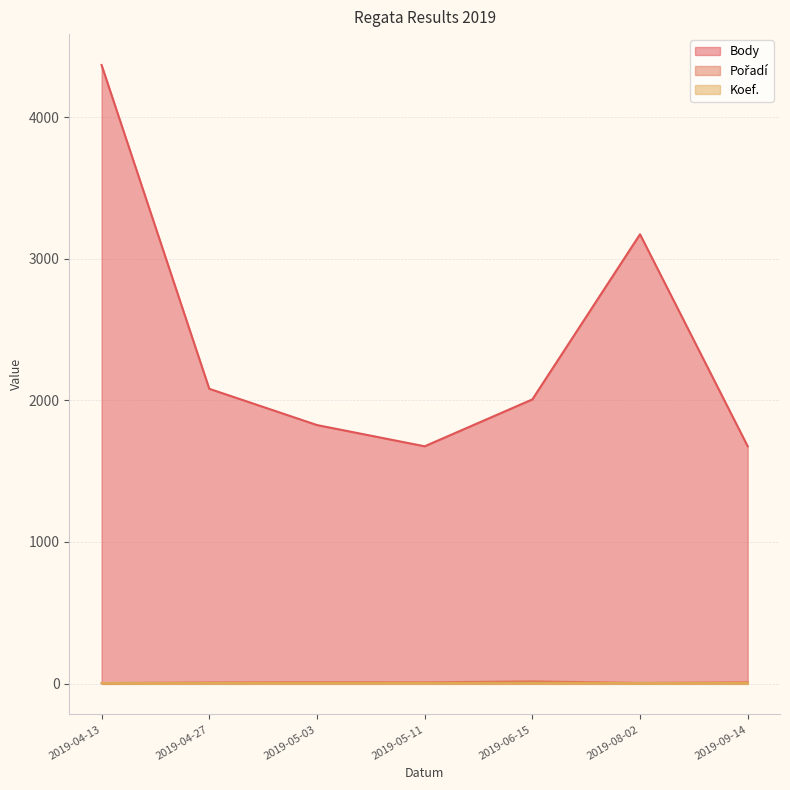

What is the lowest value of the Body series?

1675